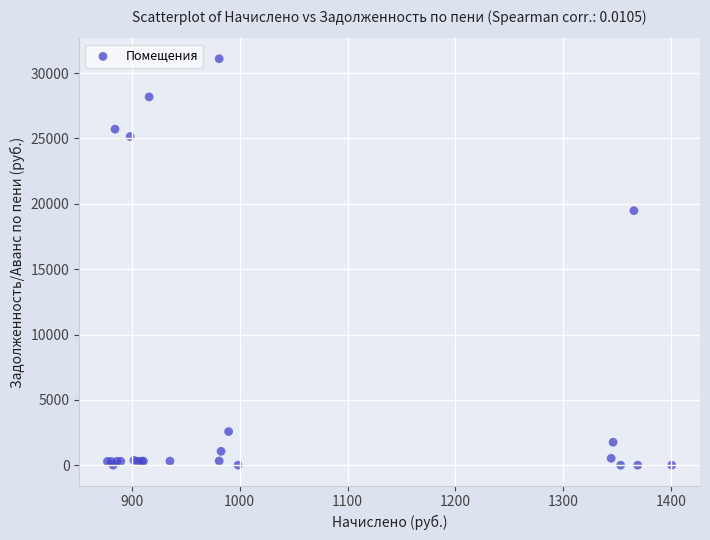

What Y value in the scatter plot is closest to 15550?

19474.6